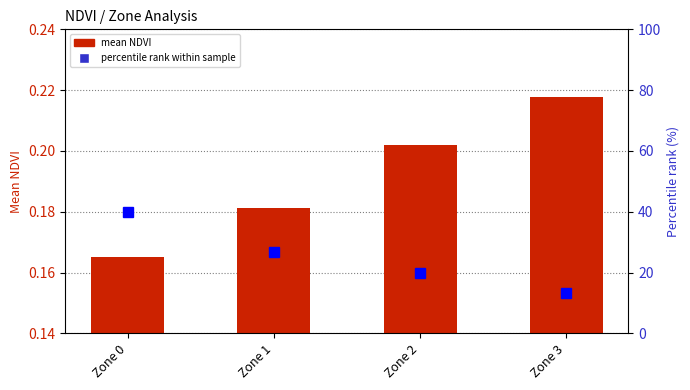

Are the bars horizontal?

No